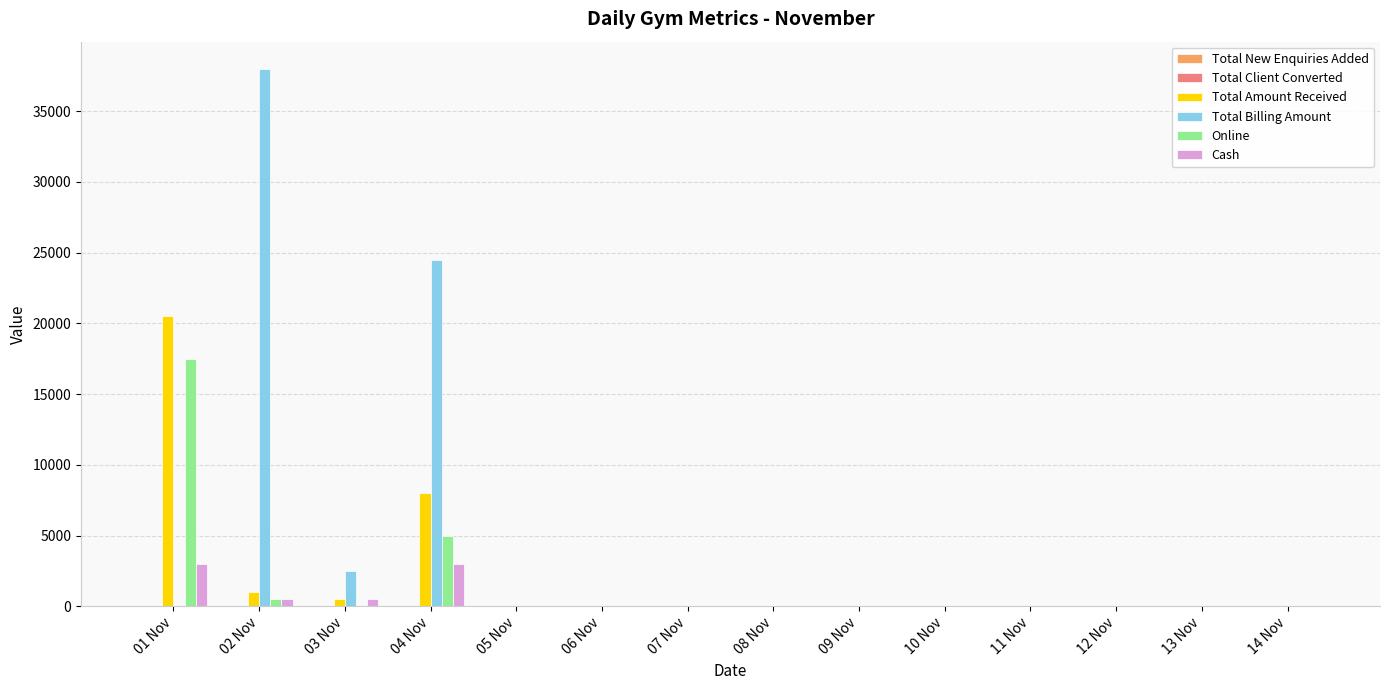

At which label is Online closest to 8750?

04 Nov